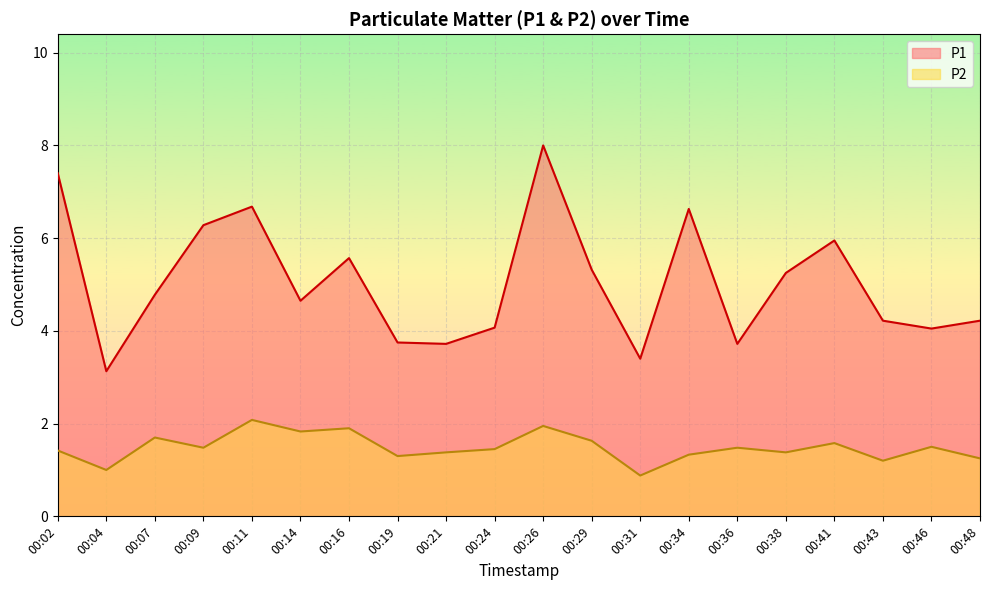

How many categories are shown in the chart?

20